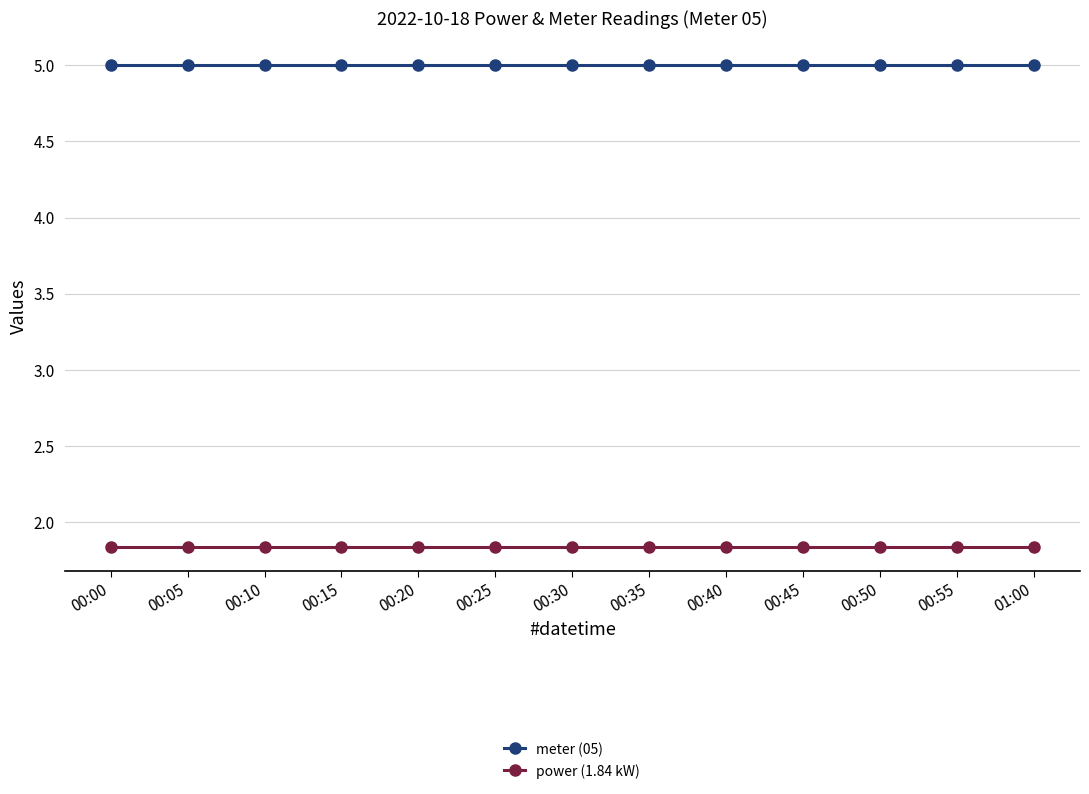

What is the spread (max minus min) of values at 00:00?

3.2